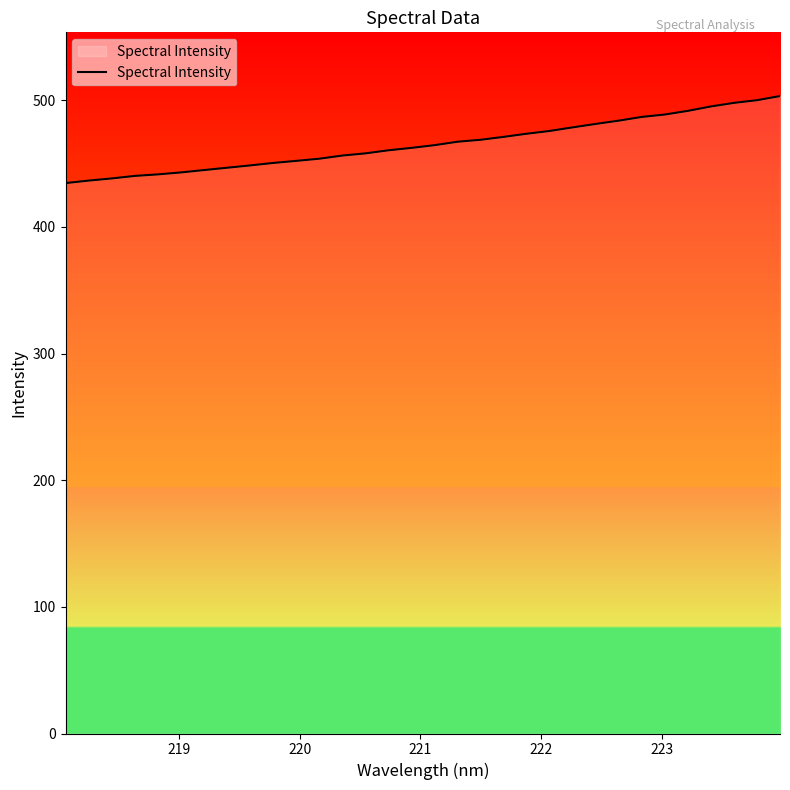

What is the smallest value displayed?

434.6